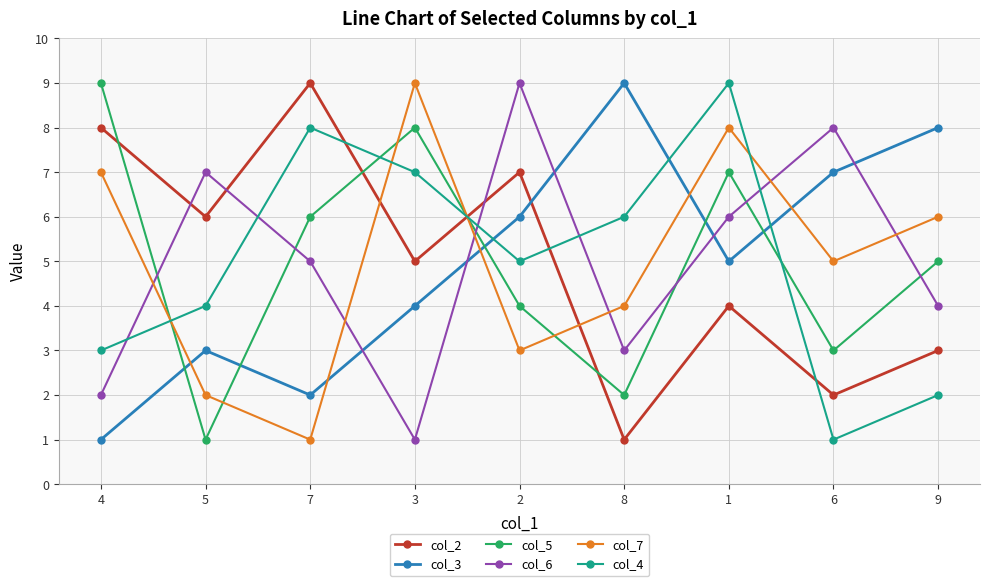

At which category is the sum across all series the highest?

1